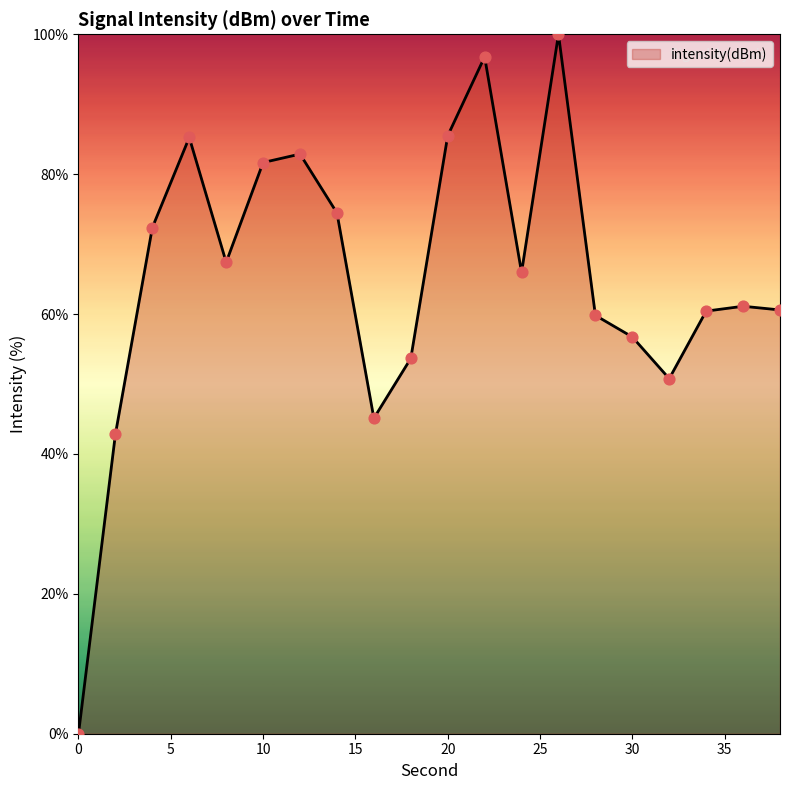

What is the greatest value displayed?

100.0